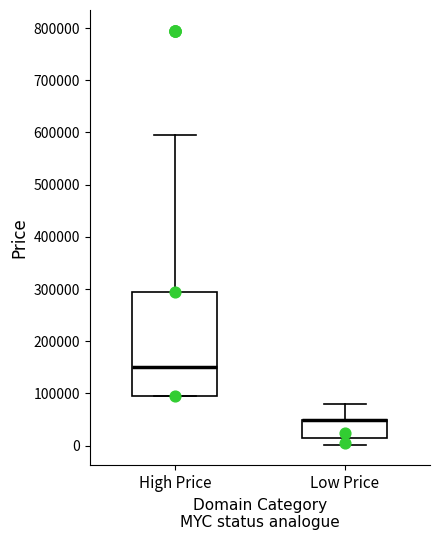

Comparing the boxes themselves (not the whiskers), which one is the tallest?

High Price